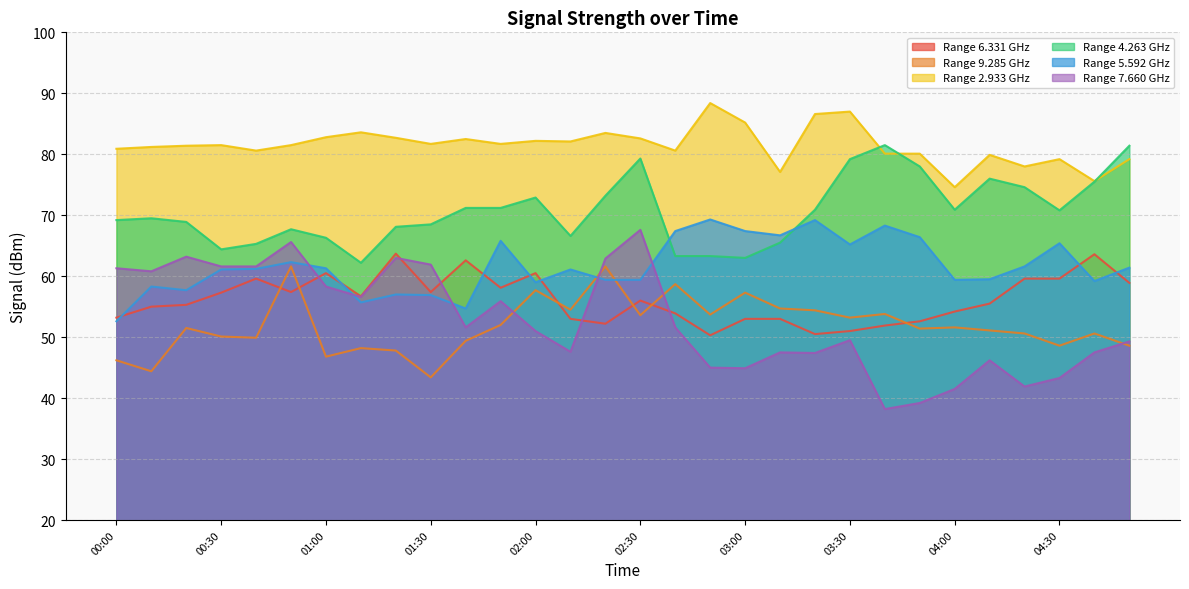

How many lines are shown in the chart?

6